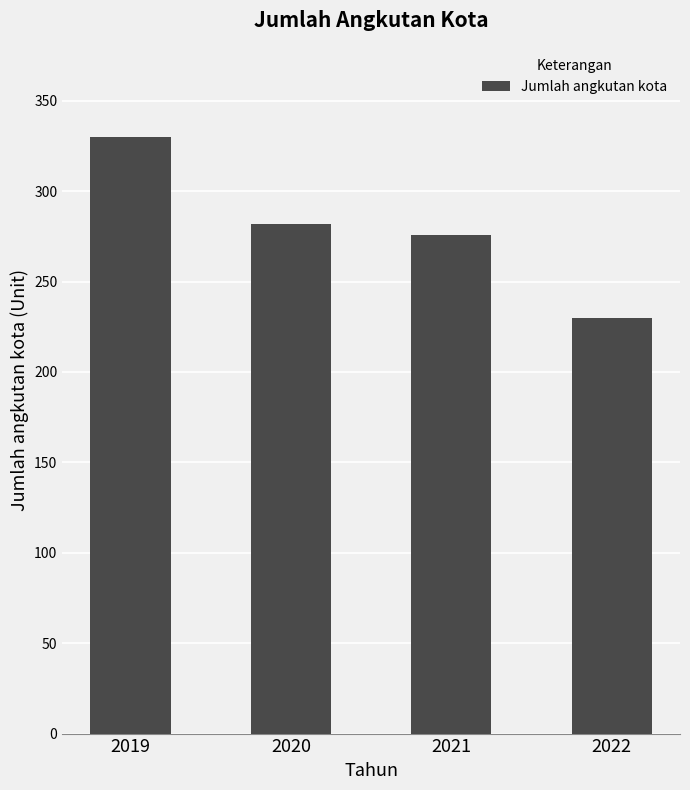

Rank the categories by value from highest to lowest.

2019, 2020, 2021, 2022